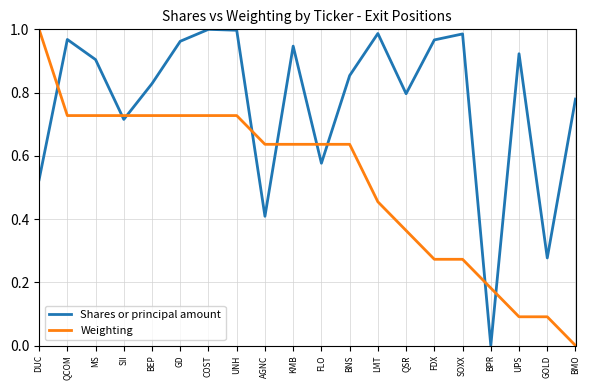

Between which two adjacent categories do Shares or principal amount and Weighting first intersect?

DUC and QCOM